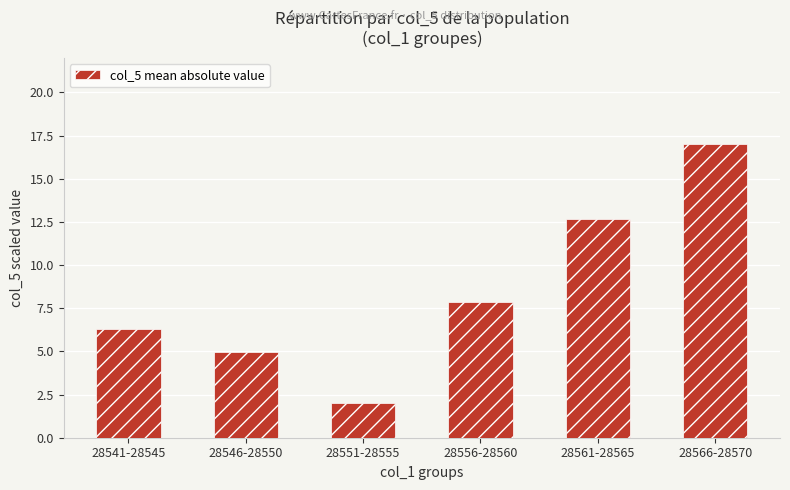

What is the difference between the second highest and minimum values?

10.7